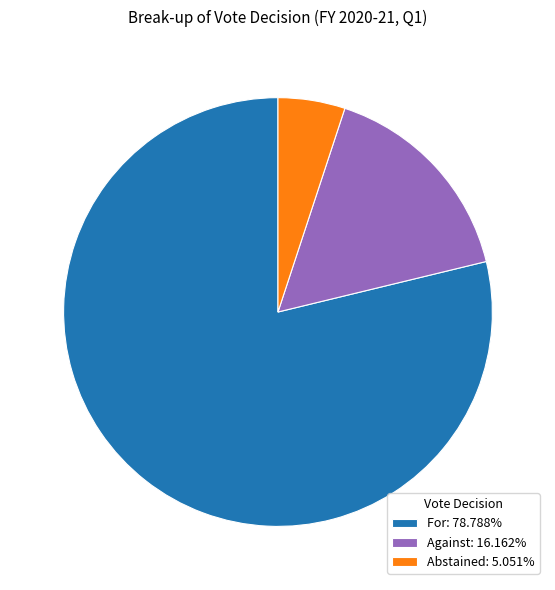

Is it true that Abstained is 11% of the pie?

False